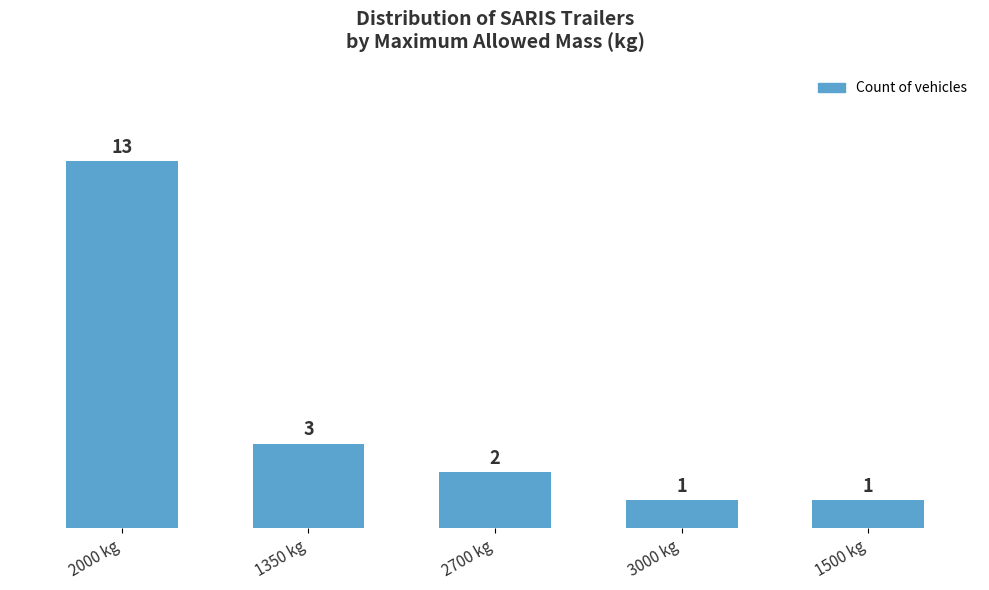

The chart shows a value of 1 at 3000 kg. True or false?

True